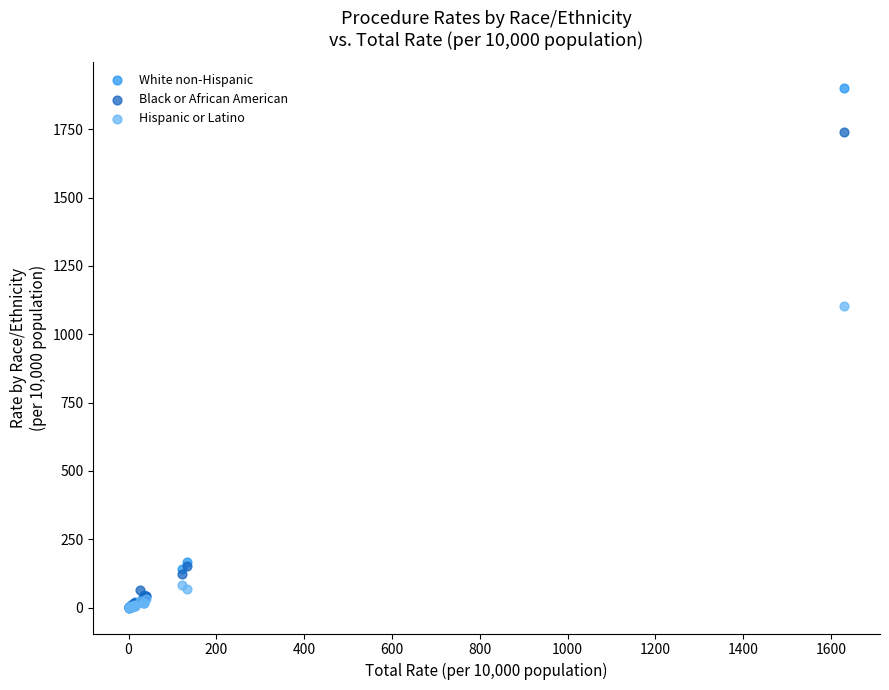

Across all series, what Y value is closest to 950?

1102.0